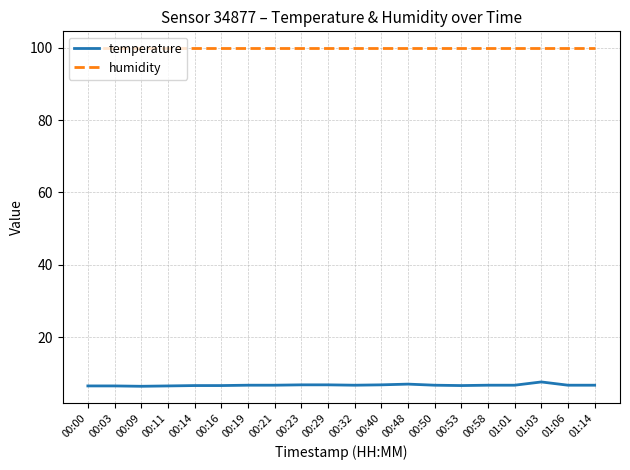

How many lines are shown in the chart?

2